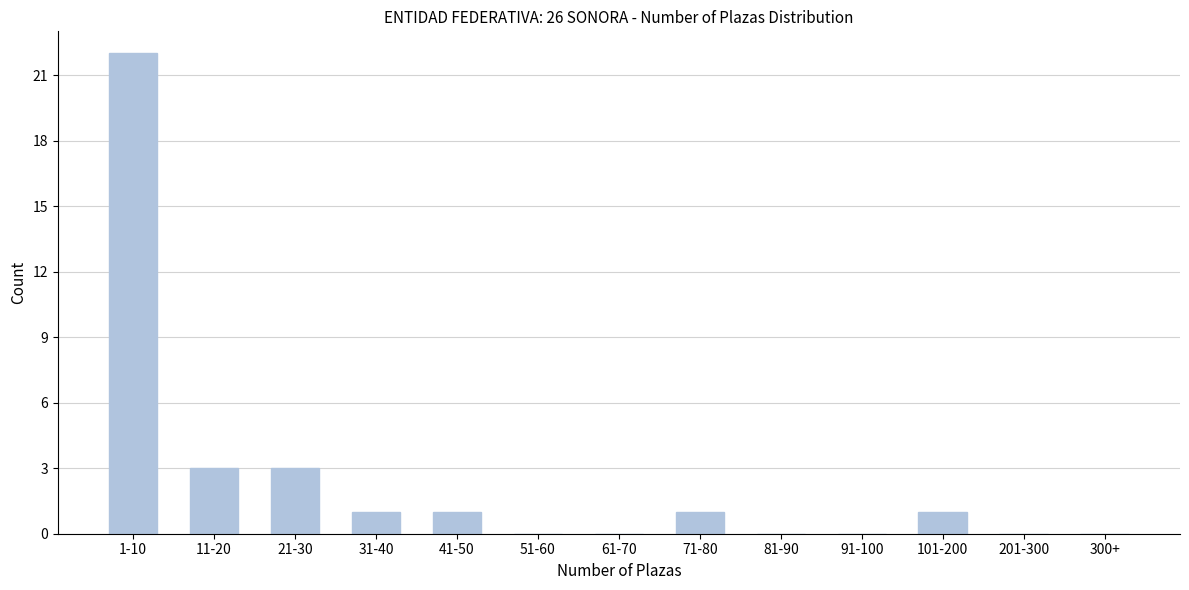

Reading left to right, extract all data points from this chart.

1-10=22	11-20=3	21-30=3	31-40=1	41-50=1	51-60=0	61-70=0	71-80=1	81-90=0	91-100=0	101-200=1	201-300=0	300+=0